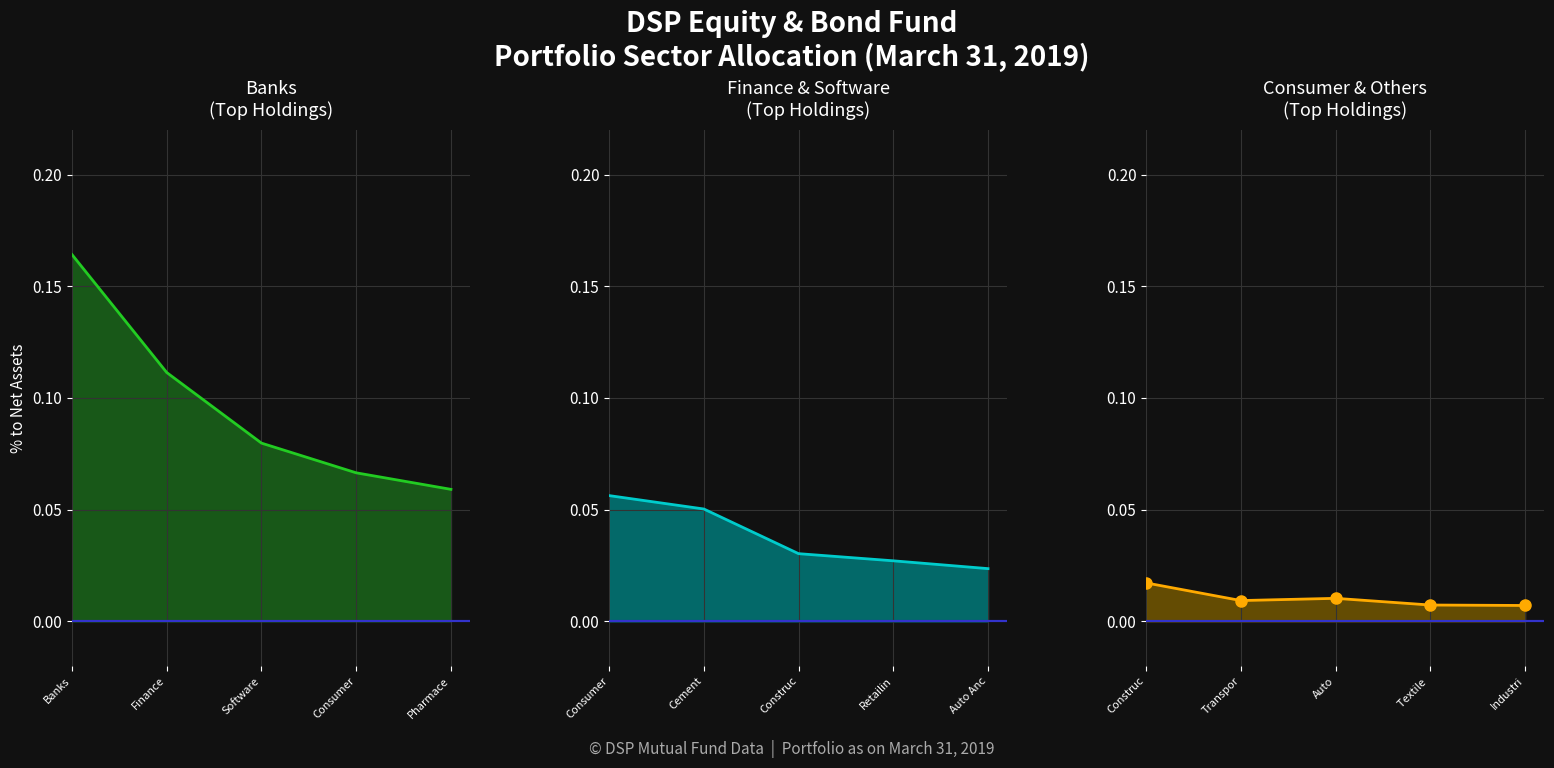

True or false: Banks and Other Sectors intersect in this chart.

False